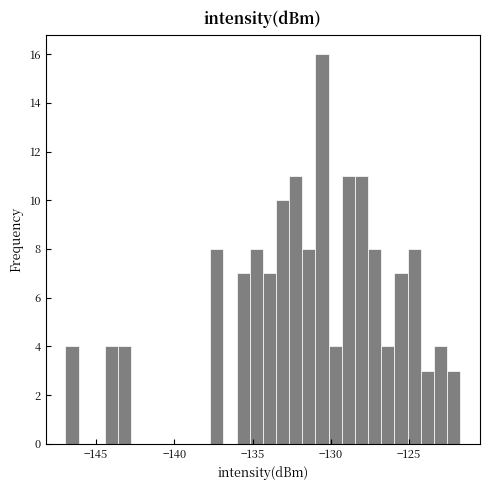

Around what value on the x-axis is the tallest bar? Give the approximate position of its centre, as read against the axis.

-130.5